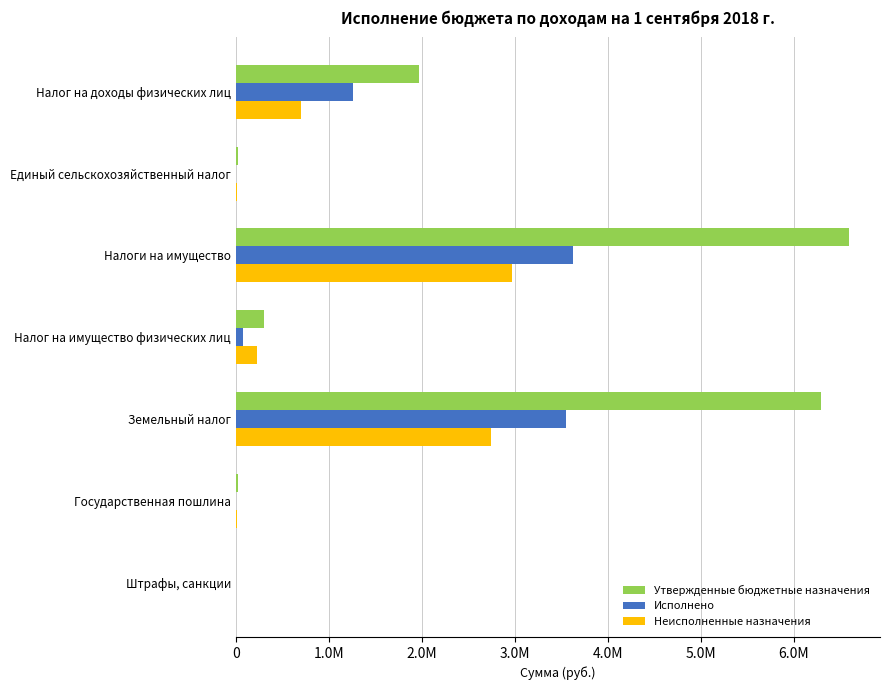

What position from the right is Государственная пошлина?

2